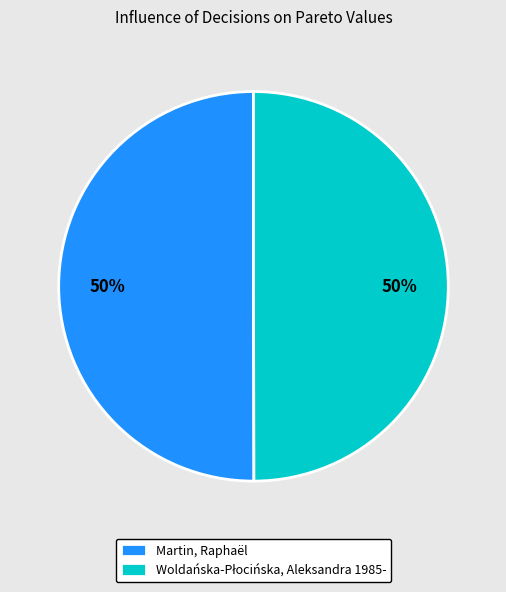

To the nearest percent, what is the average slice percentage?

50%